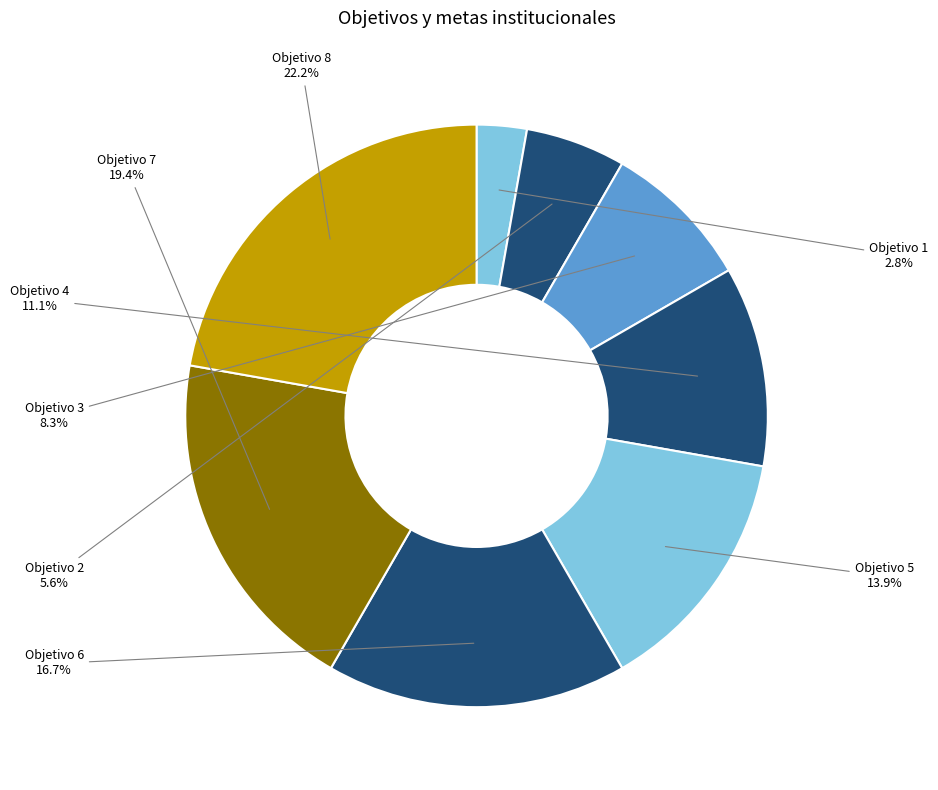

Count the number of slices in the pie.

8